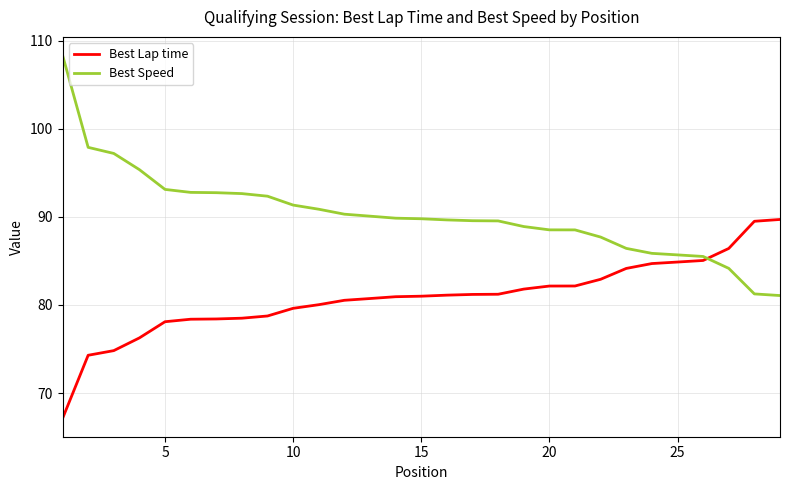

What is the highest value of the Best Lap time series?

89.7